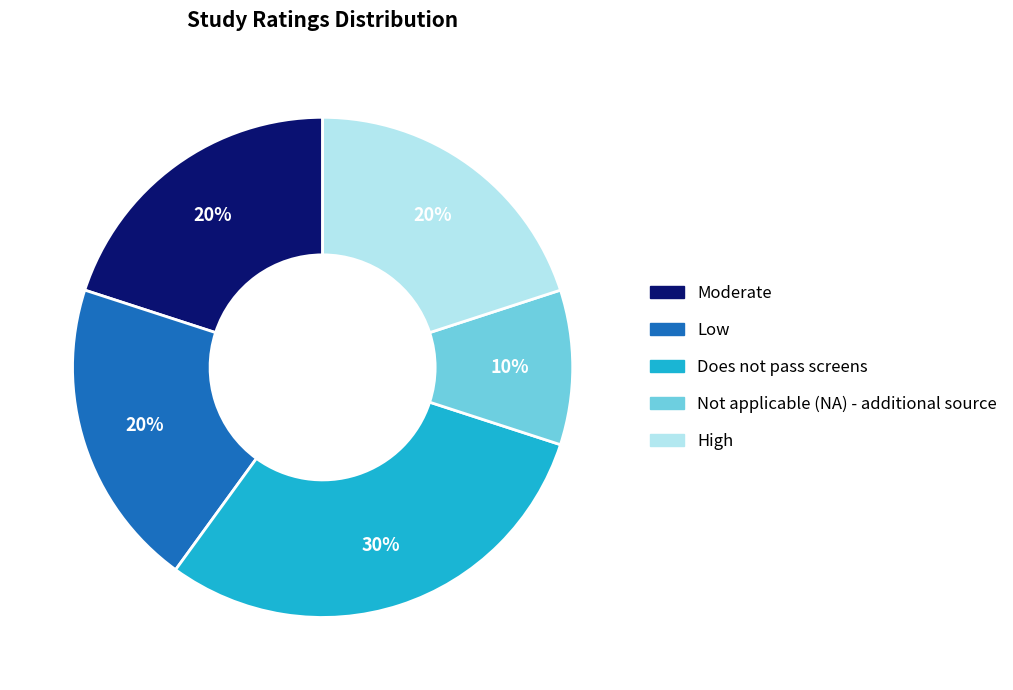

What percentage is the Low slice, to the nearest percent?

20%